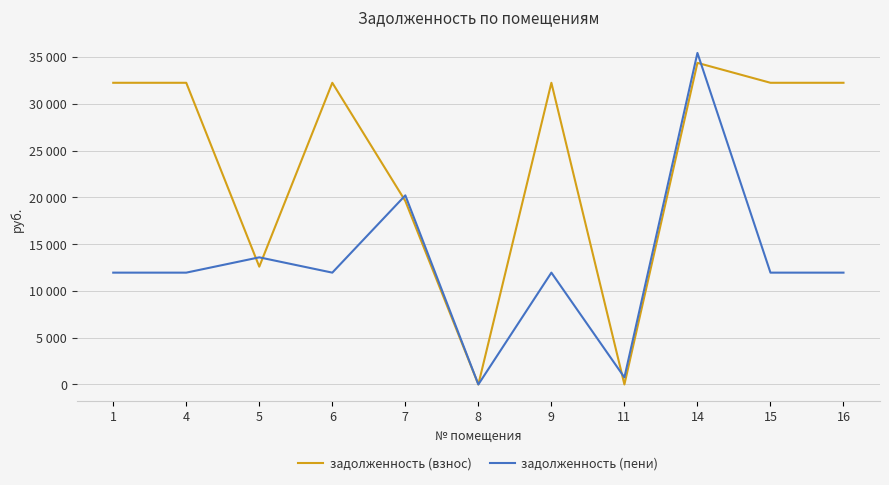

Does the chart display data point markers on the line(s)?

No